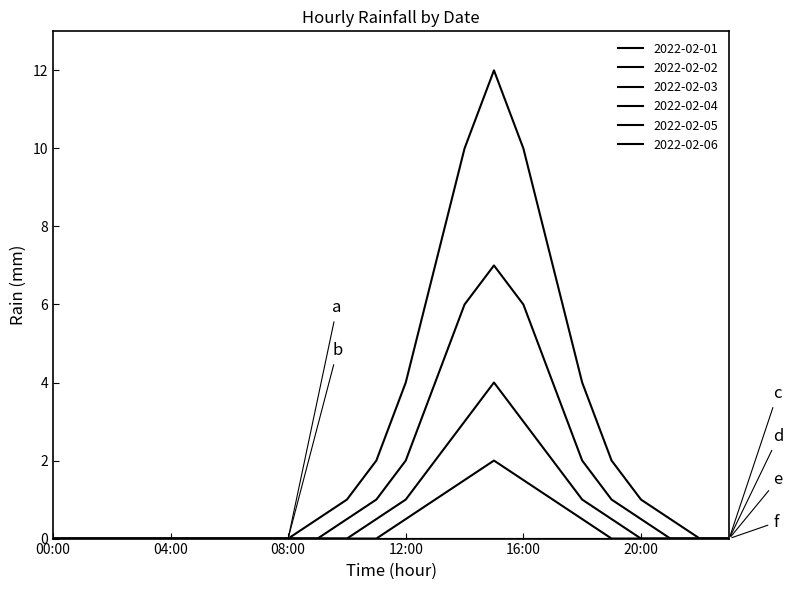

Is this an area chart (filled region under the line)?

No